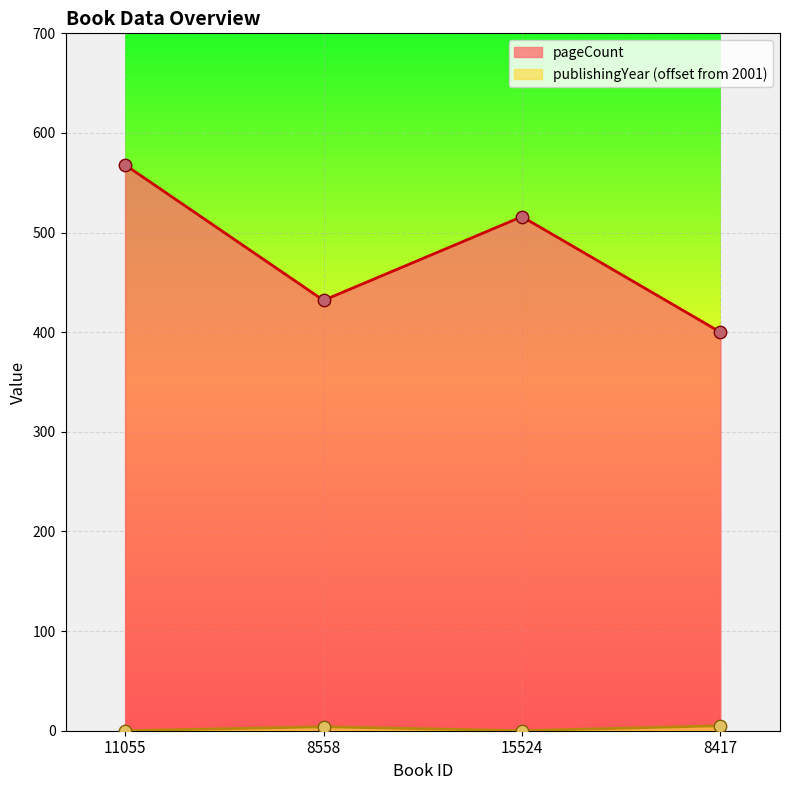

What is the total value across all series at 8558?

436